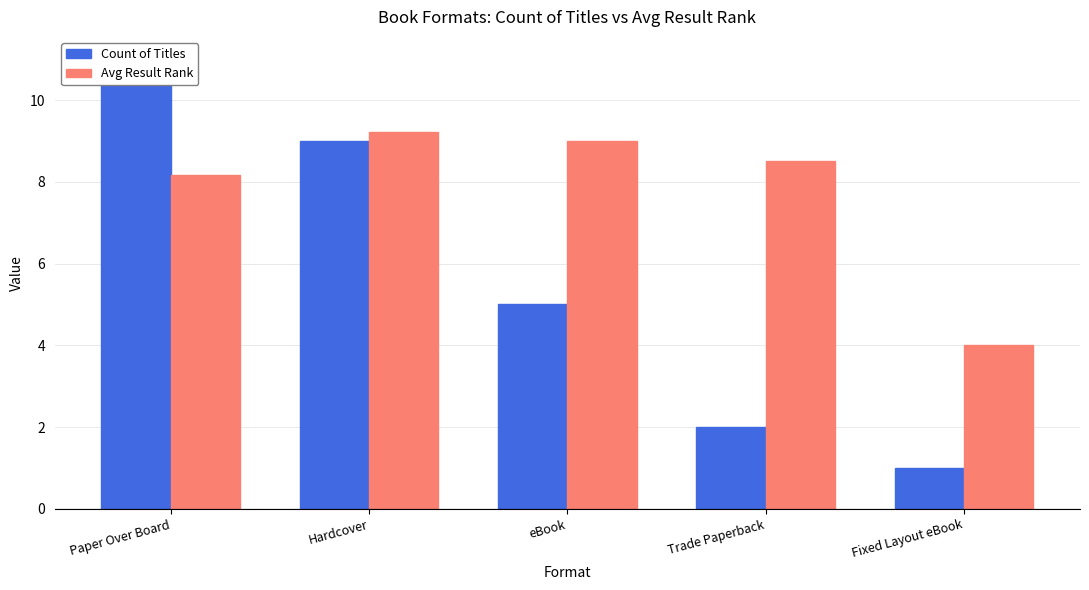

List the series in order of their peak value, lowest first.

Avg Result Rank, Count of Titles